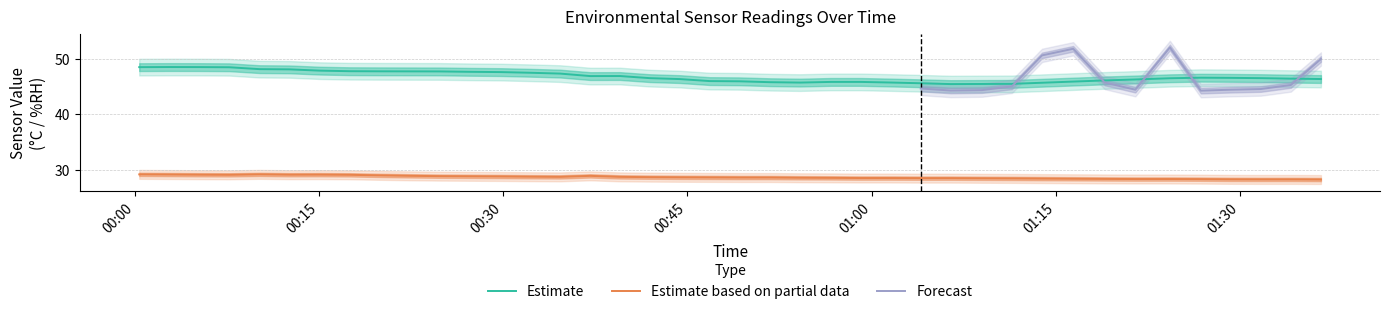

How many data points does each series have?

40